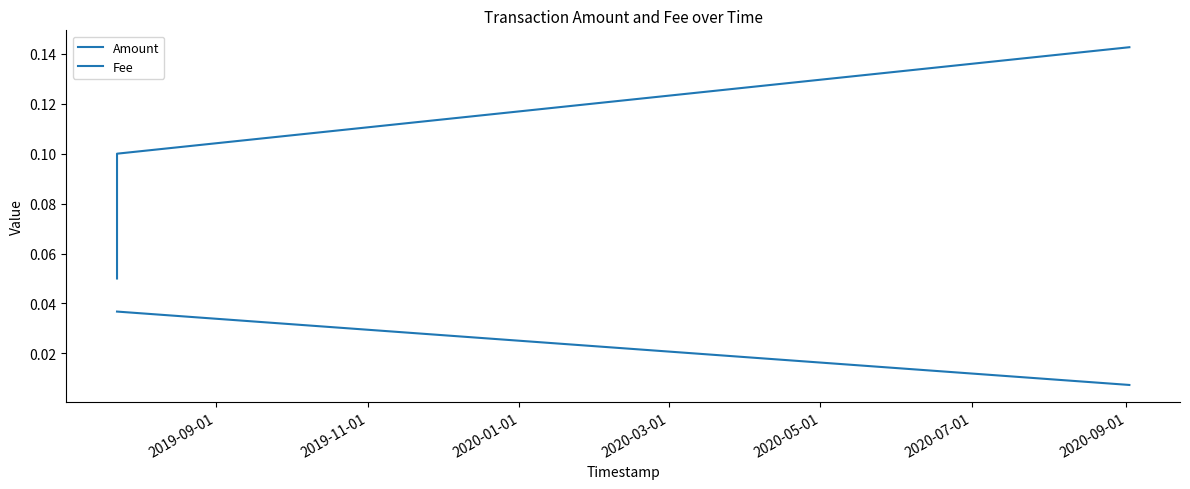

The value of Fee at 2019-09-01 is 0.1. True or false?

False